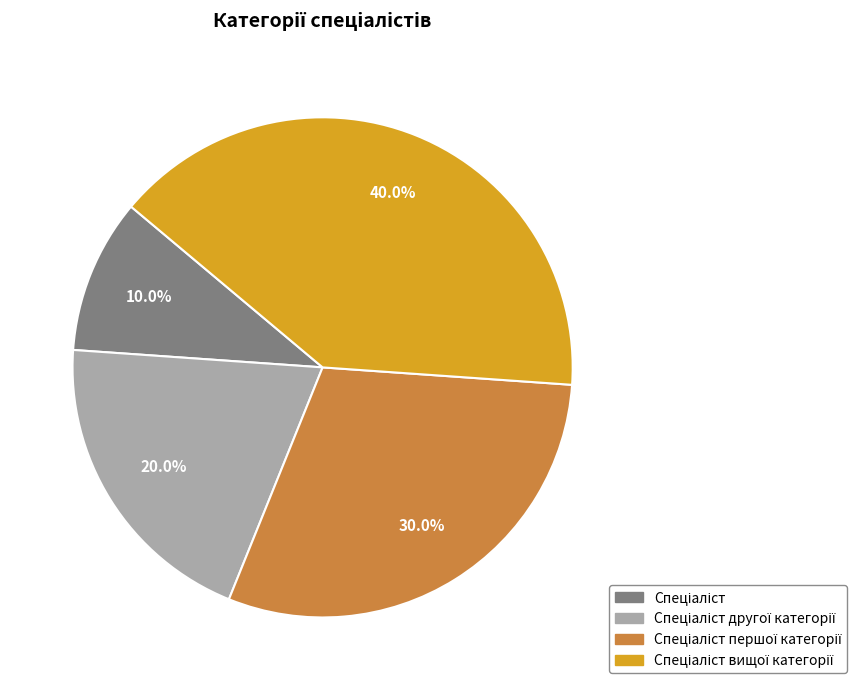

Is there any slice that represents more than half of the pie?

No